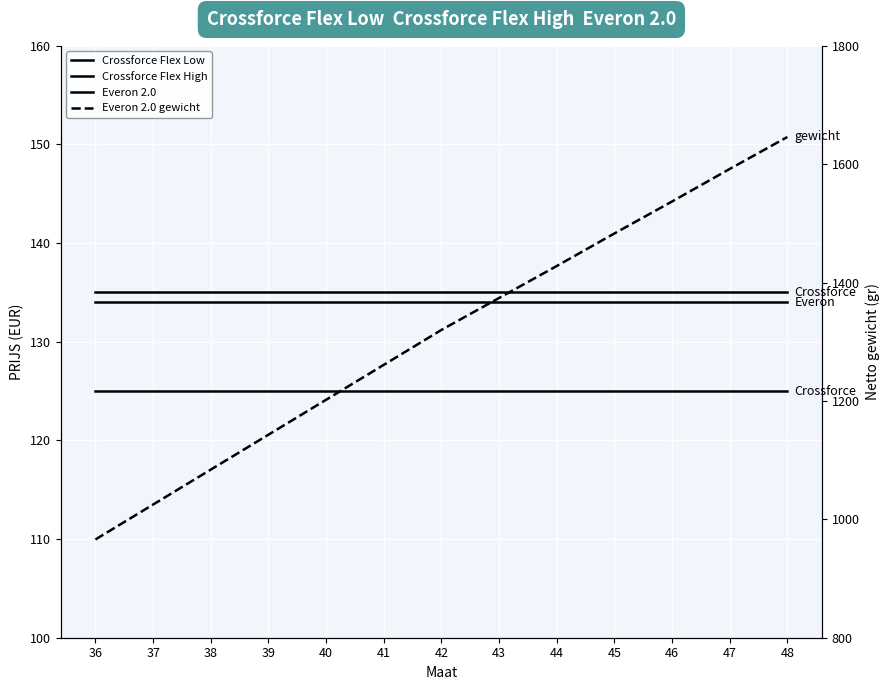

Between 48 and 47, which is larger?

48